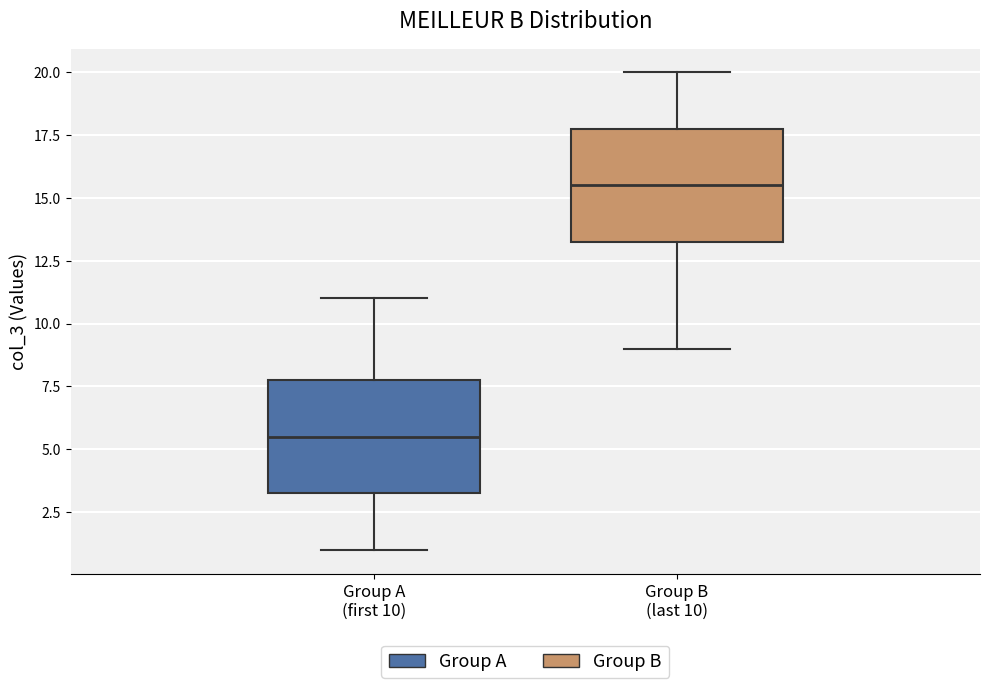

Reading left to right, read every box against the y-axis: the position of its median line, the range the box covers, and the ends of its whiskers. The values are not printed on the chart, so give them approximately, as read against the axis.

Group A (first 10): median 5.5, box 3.5 to 8.0, whiskers 1.0 to 11.0
Group B (last 10): median 15.5, box 13.5 to 18.0, whiskers 9.0 to 20.0